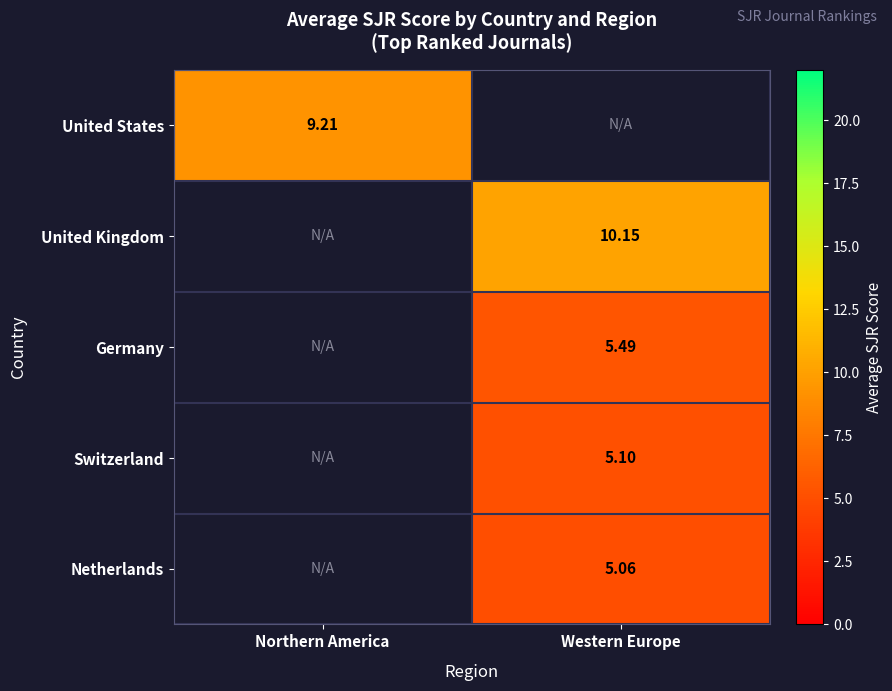

Is the value of United States at Northern America greater than the value of United Kingdom at Western Europe?

No